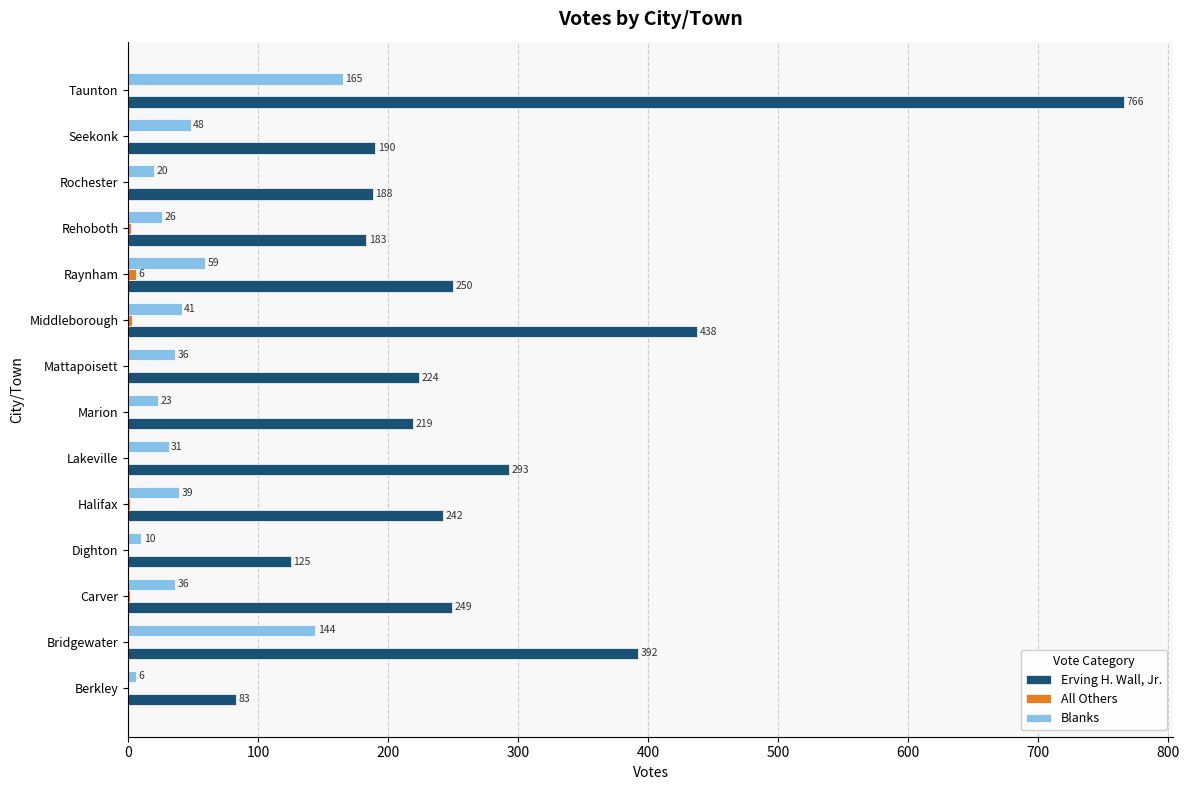

Which series changed the most between Halifax and Marion?

Erving H. Wall, Jr.